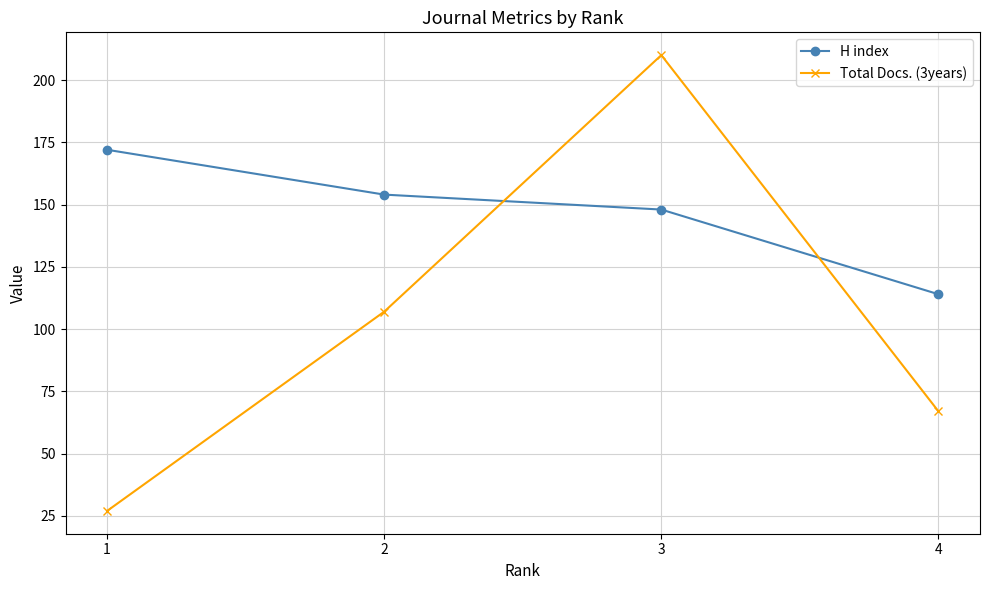

What is the difference between the second highest and second lowest values in the H index series?

6